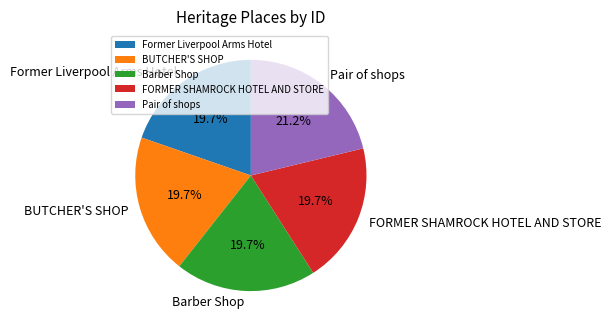

What is the largest slice in the pie chart?

Pair of shops